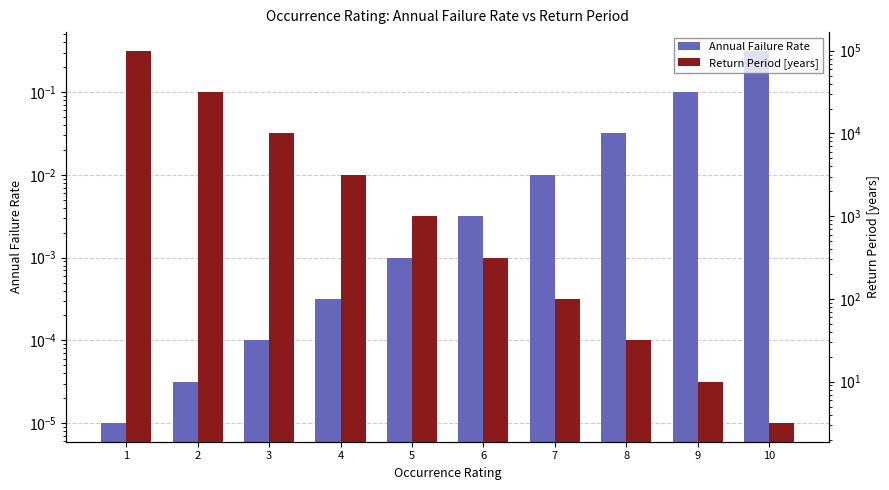

What is the sum of all Annual Failure Rate values?

0.5